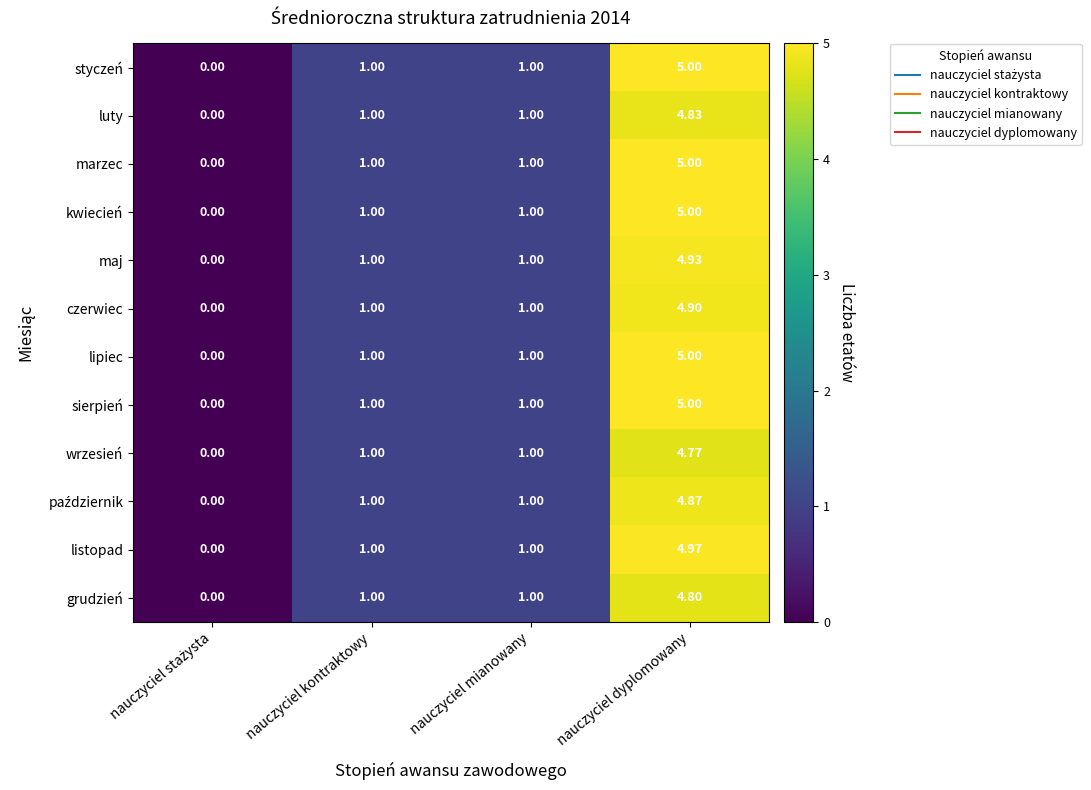

Which label corresponds to the largest value in the chart?

nauczyciel dyplomowany